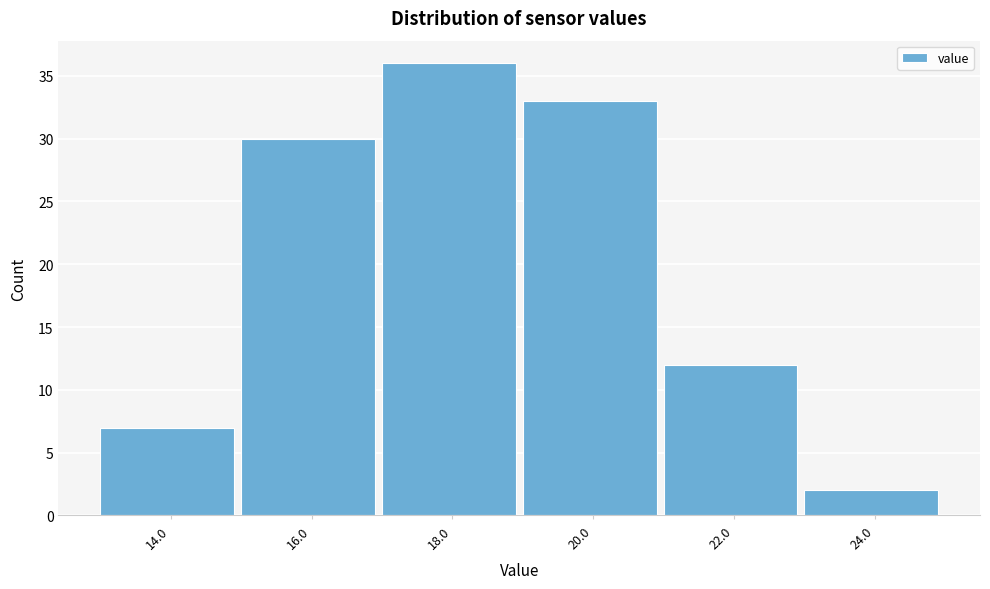

Reading left to right, list all the values displayed in this chart.

7	30	36	33	12	2